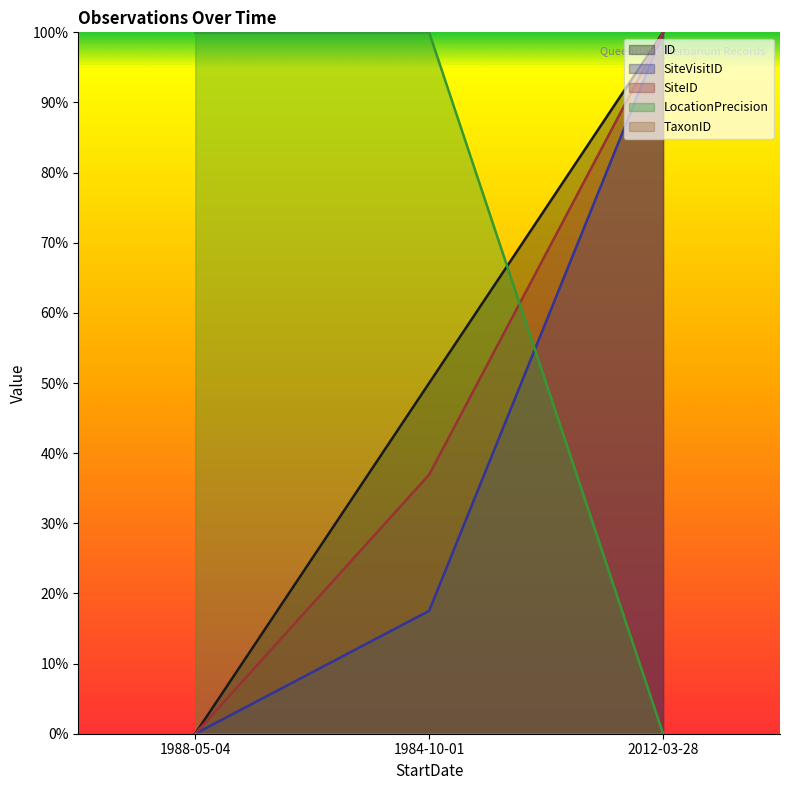

Where is LocationPrecision nearest to the value 0?

2012-03-28